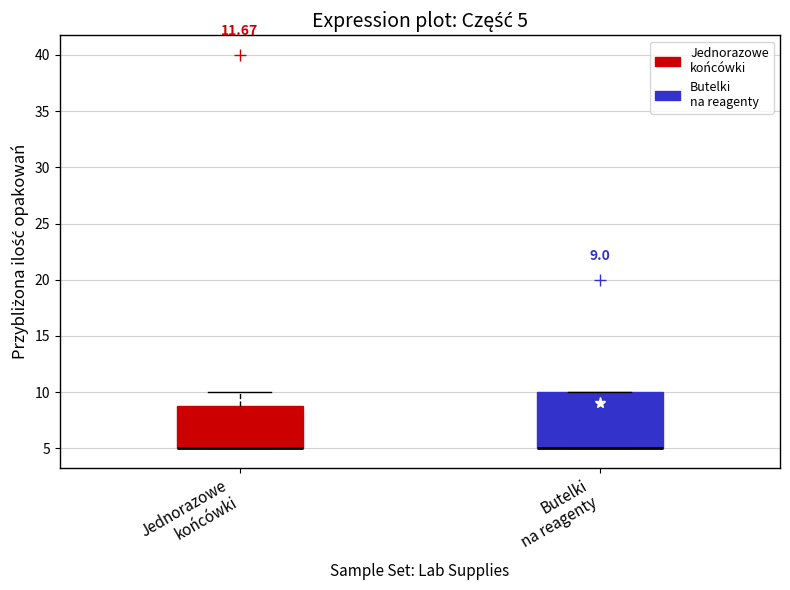

Which box is the tallest, from its lower edge to its upper edge?

Butelki na reagenty